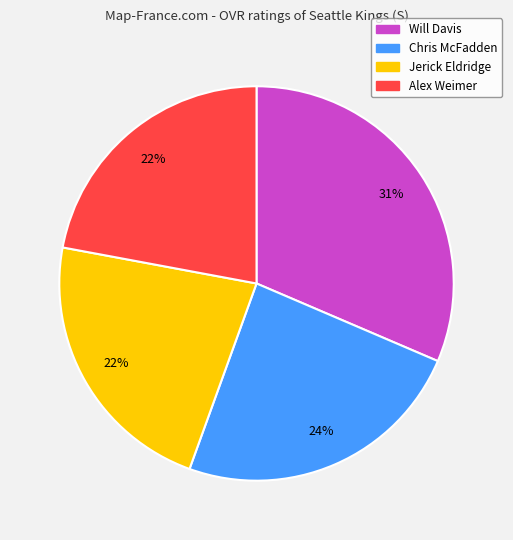

Approximately how many times larger is the value at Will Davis compared to Chris McFadden?

1.3